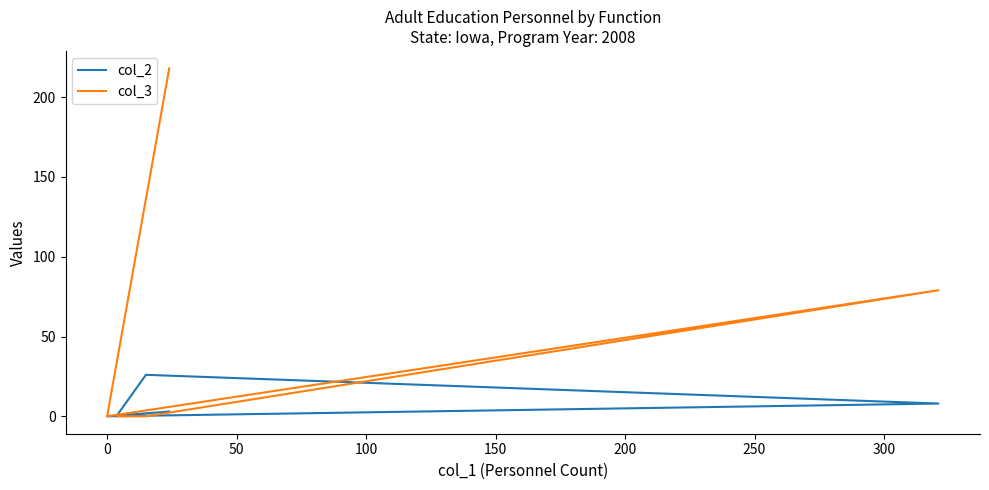

How many values in col_3 are above zero?

2